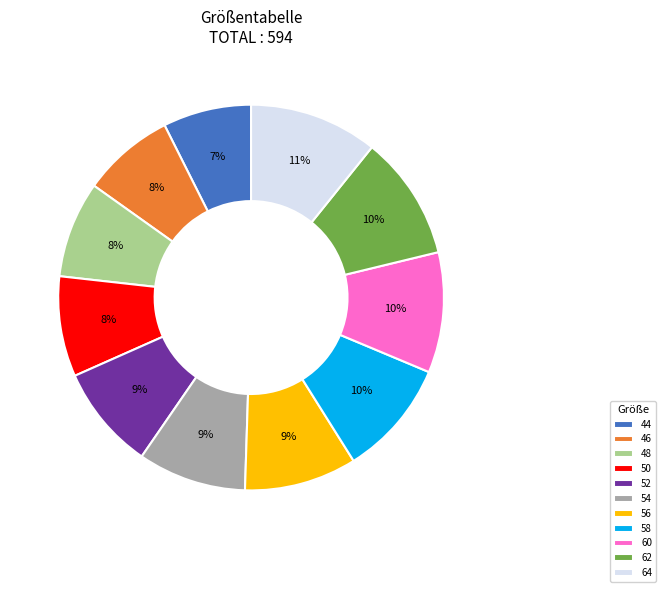

Do 60 and 58 together represent more than half of the pie?

No